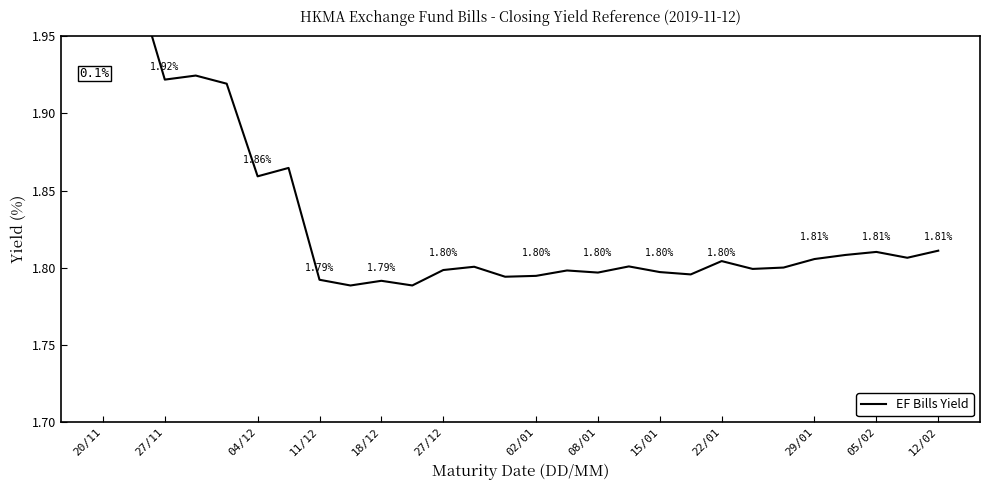

What is the sum of all values?

51.3